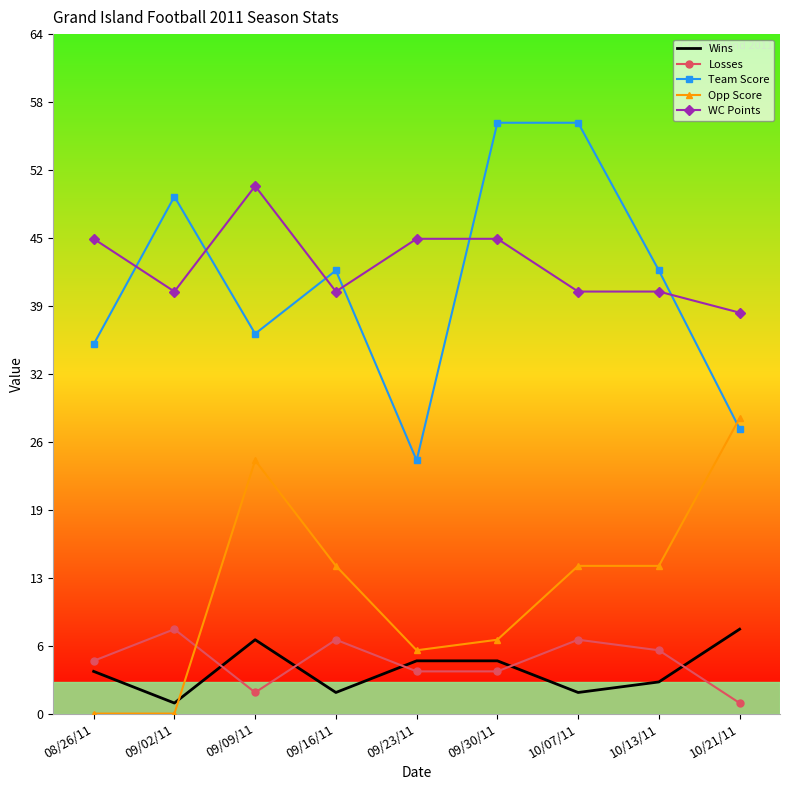

Reading right to left, extract all data points from this chart.

Wins: 8	3	2	5	5	2	7	1	4
Losses: 1	6	7	4	4	7	2	8	5
Team Score: 27	42	56	56	24	42	36	49	35
Opp Score: 28	14	14	7	6	14	24	0	0
WC Points: 38	40	40	45	45	40	50	40	45